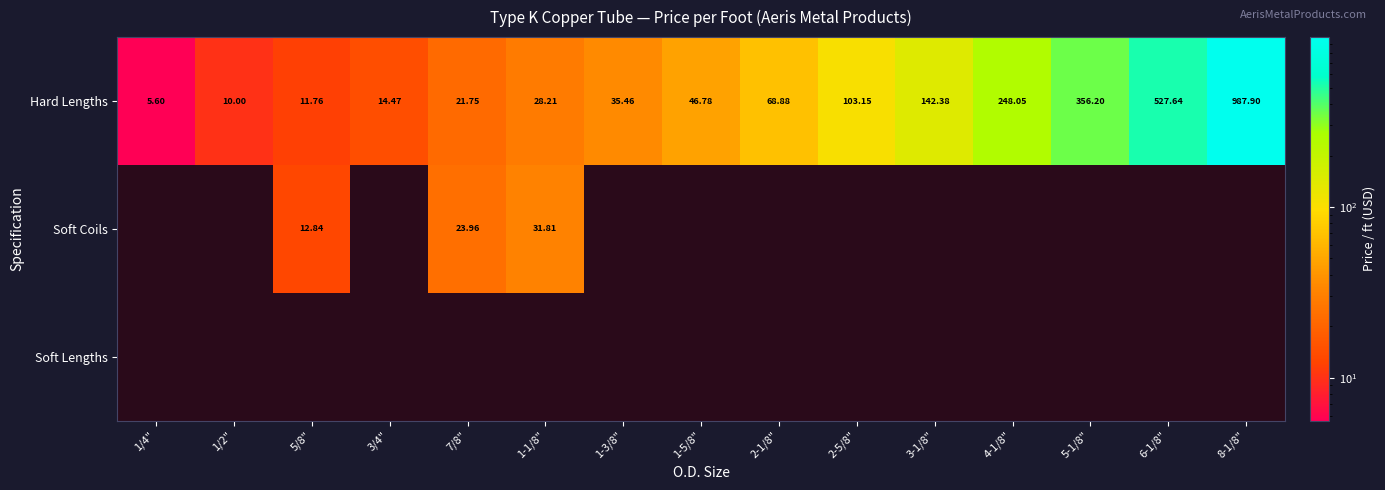

Is the value of Soft Lengths at 1/4" greater than the value of Soft Coils at 1-5/8"?

No